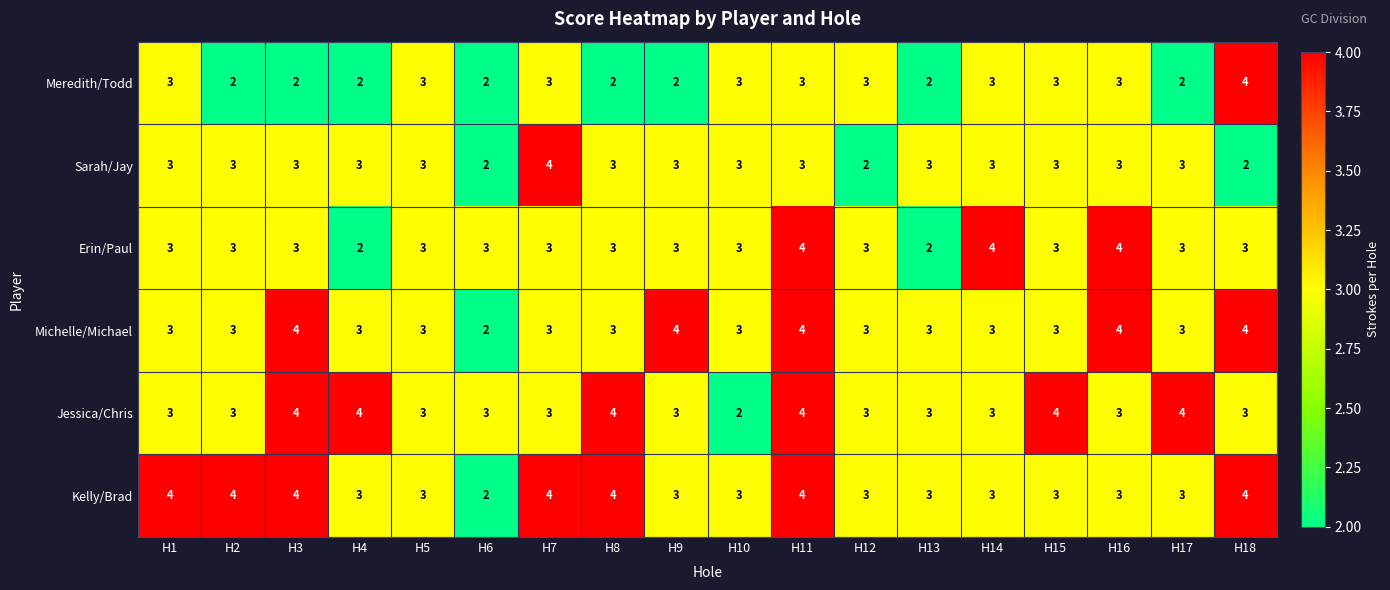

What is the total value across all series at H11?

22